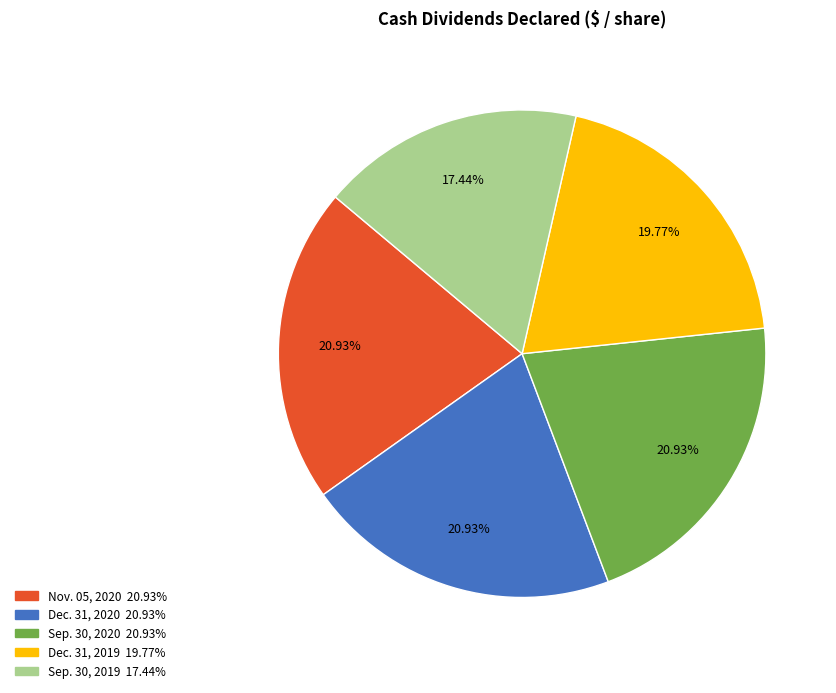

Does Dec. 31, 2019 represent more than half of the total?

No